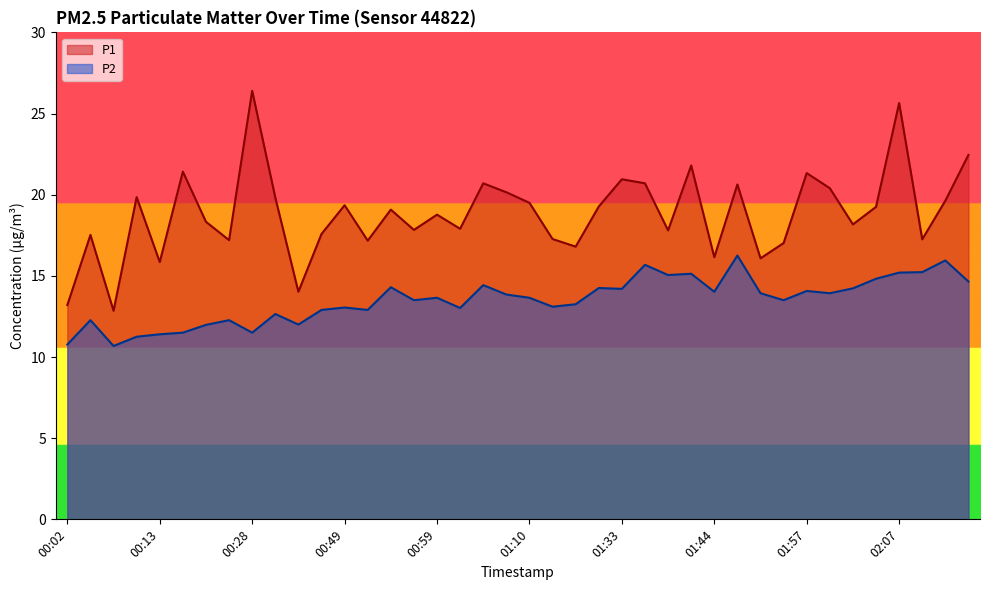

Reading right to left, transcribe all the data shown in this chart.

P1: 02:15=22.4	02:12=19.6	02:10=17.2	02:07=25.6	02:05=19.2	02:03=18.2	01:59=20.4	01:57=21.3	01:54=17.0	01:49=16.1	01:46=20.6	01:44=16.1	01:41=21.8	01:38=17.8	01:36=20.7	01:33=20.9	01:31=19.3	01:28=16.8	01:18=17.3	01:10=19.5	01:07=20.1	01:04=20.7	01:02=17.9	00:59=18.8	00:57=17.8	00:54=19.1	00:52=17.2	00:49=19.4	00:46=17.6	00:39=14.0	00:31=19.8	00:28=26.4	00:25=17.2	00:18=18.3	00:15=21.4	00:13=15.8	00:10=19.9	00:07=12.8	00:04=17.5	00:02=13.2
P2: 02:15=14.7	02:12=15.9	02:10=15.2	02:07=15.2	02:05=14.8	02:03=14.2	01:59=13.9	01:57=14.1	01:54=13.5	01:49=13.9	01:46=16.2	01:44=14.0	01:41=15.1	01:38=15.1	01:36=15.7	01:33=14.2	01:31=14.2	01:28=13.2	01:18=13.1	01:10=13.7	01:07=13.8	01:04=14.4	01:02=13.0	00:59=13.7	00:57=13.5	00:54=14.3	00:52=12.9	00:49=13.1	00:46=12.9	00:39=12.0	00:31=12.7	00:28=11.5	00:25=12.3	00:18=12.0	00:15=11.5	00:13=11.4	00:10=11.2	00:07=10.7	00:04=12.3	00:02=10.8